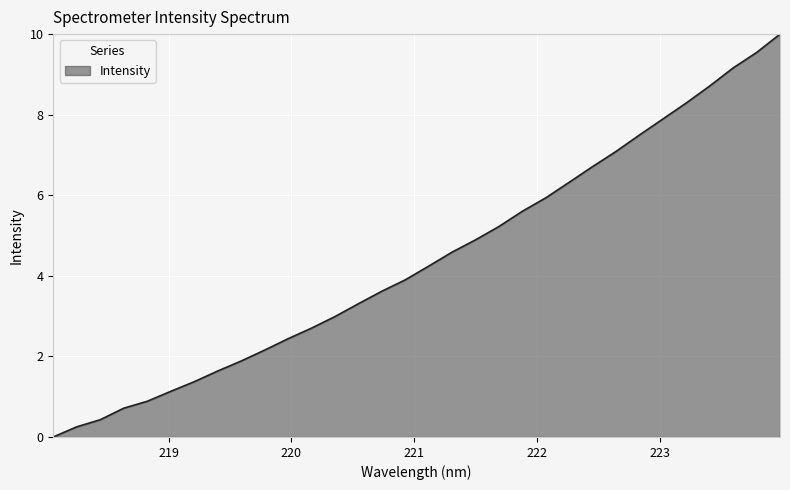

What is the maximum value shown in the chart?

10.0